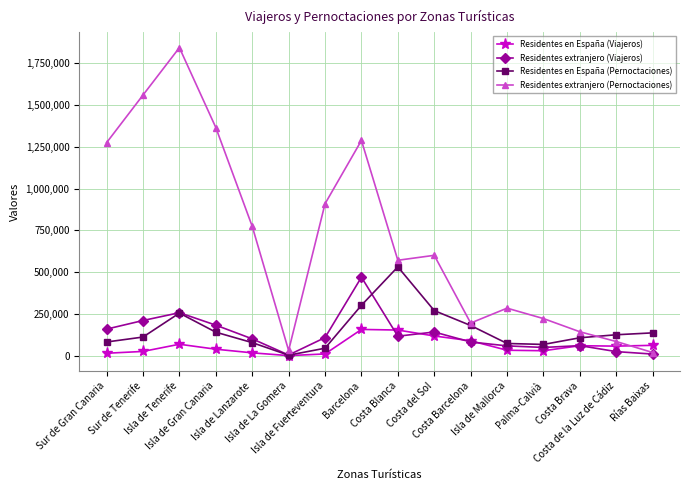

How many interior local peaks does the Residentes extranjero (Viajeros) series have?

4